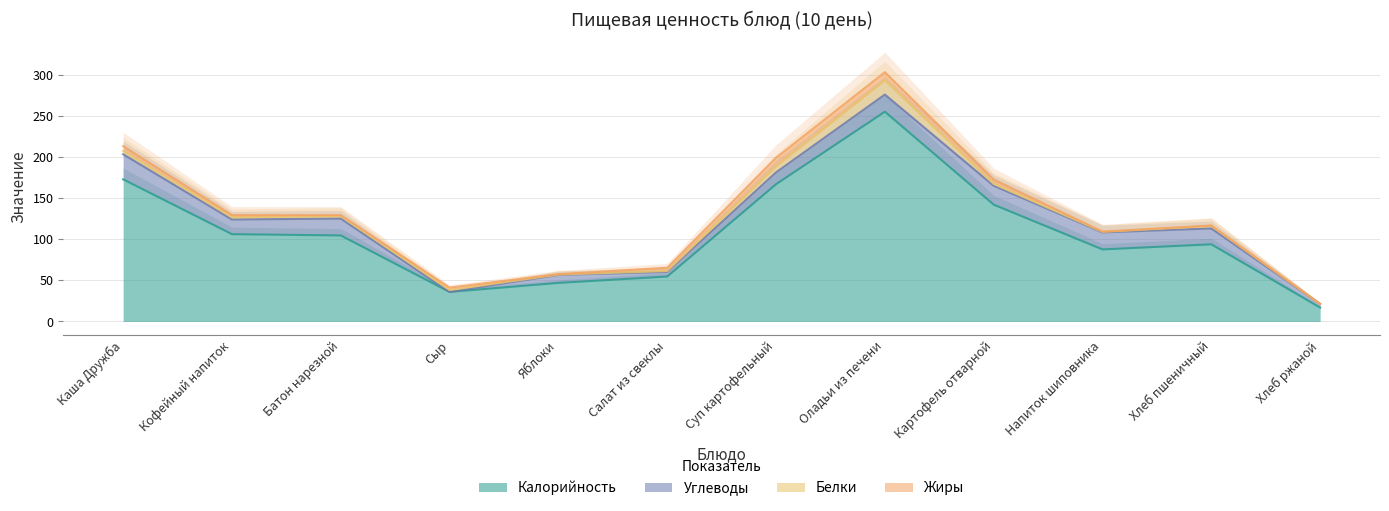

At which category is the sum across all series the highest?

Оладьи из печени